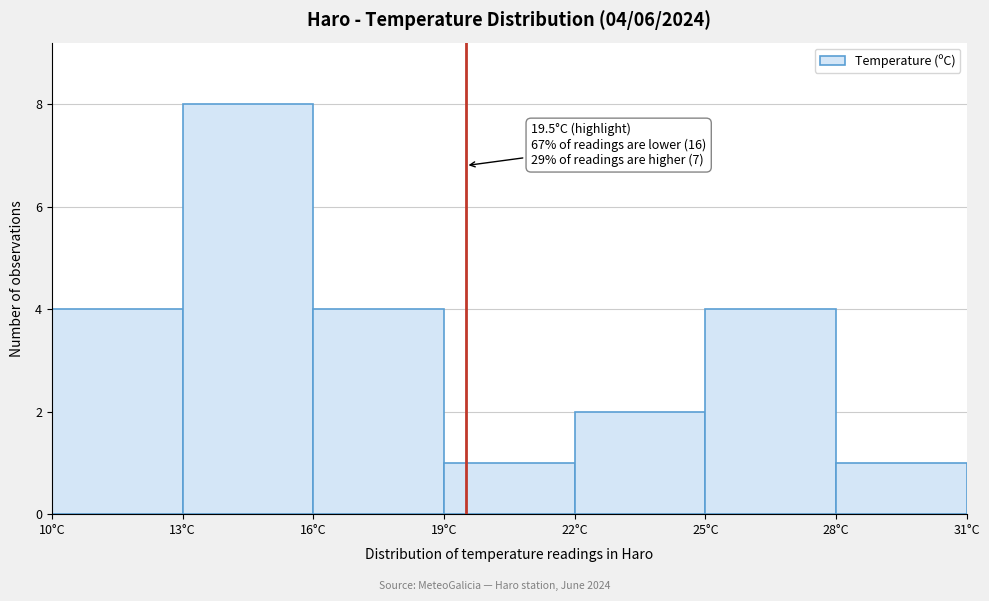

Which range on the x-axis has the tallest bar?

13 to 16